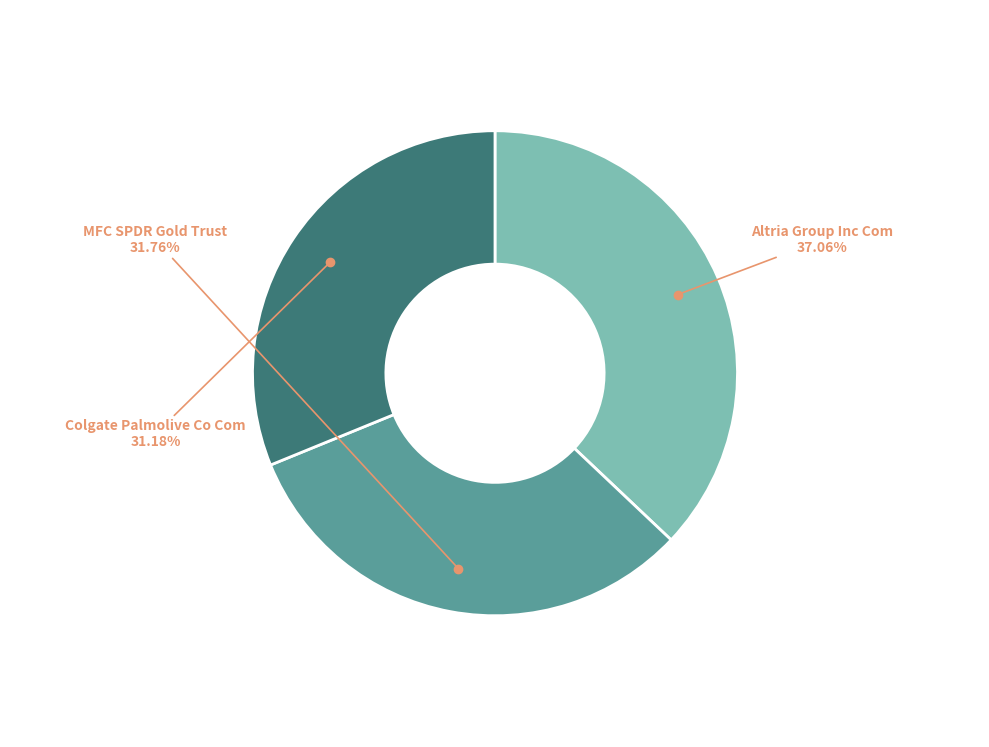

Is there a majority slice in this chart?

No